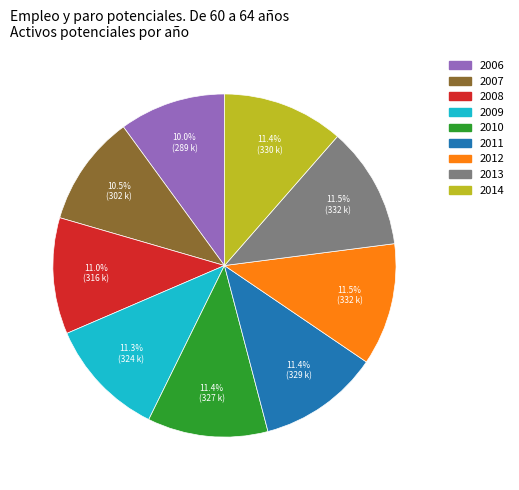

To the nearest percent, what is the average slice percentage?

11%